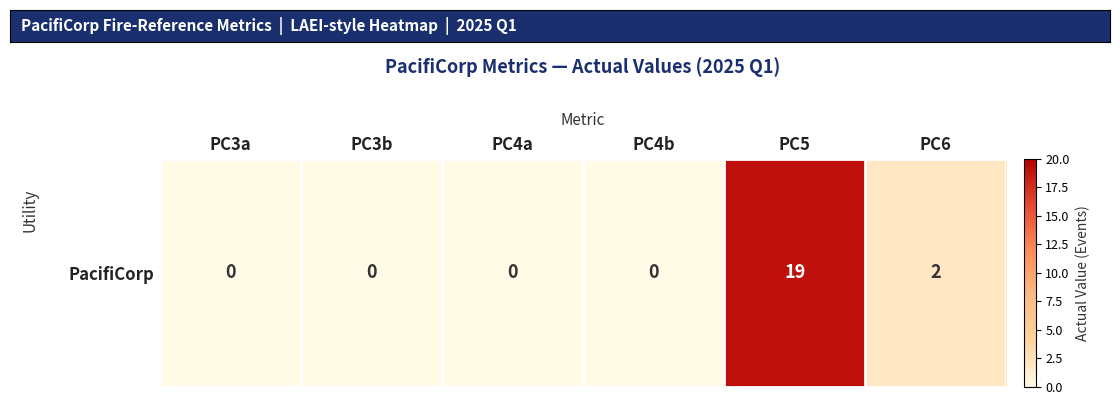

What is the maximum value shown in the chart?

19